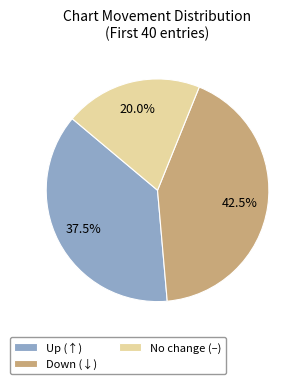

Is Up (↑) the majority of the pie?

No